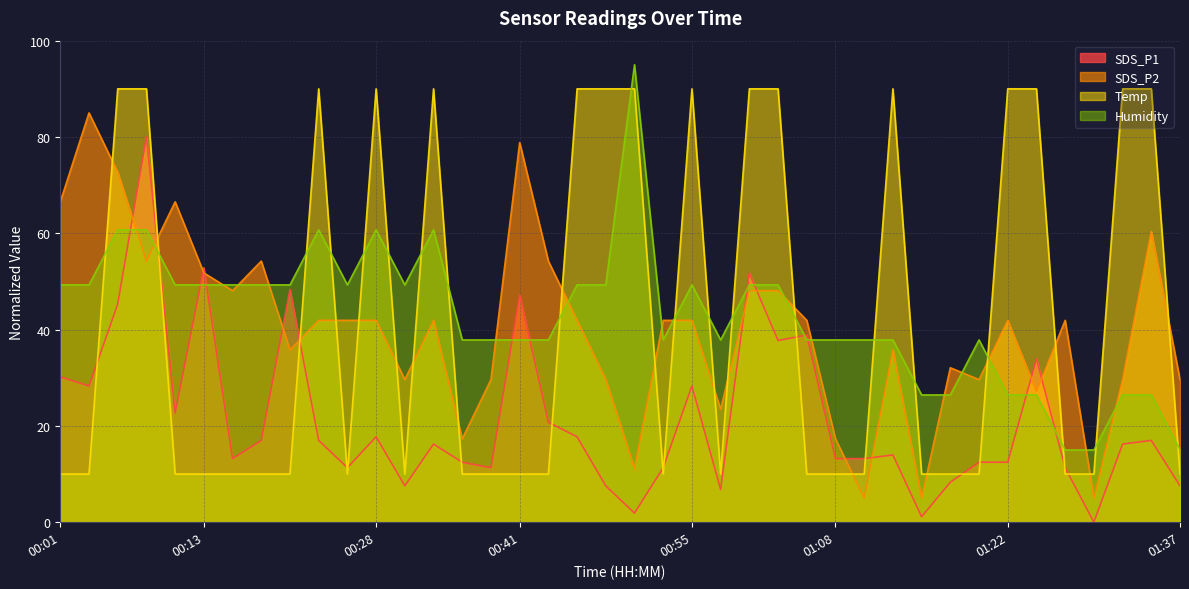

What is the sum of all Humidity values?

1708.6